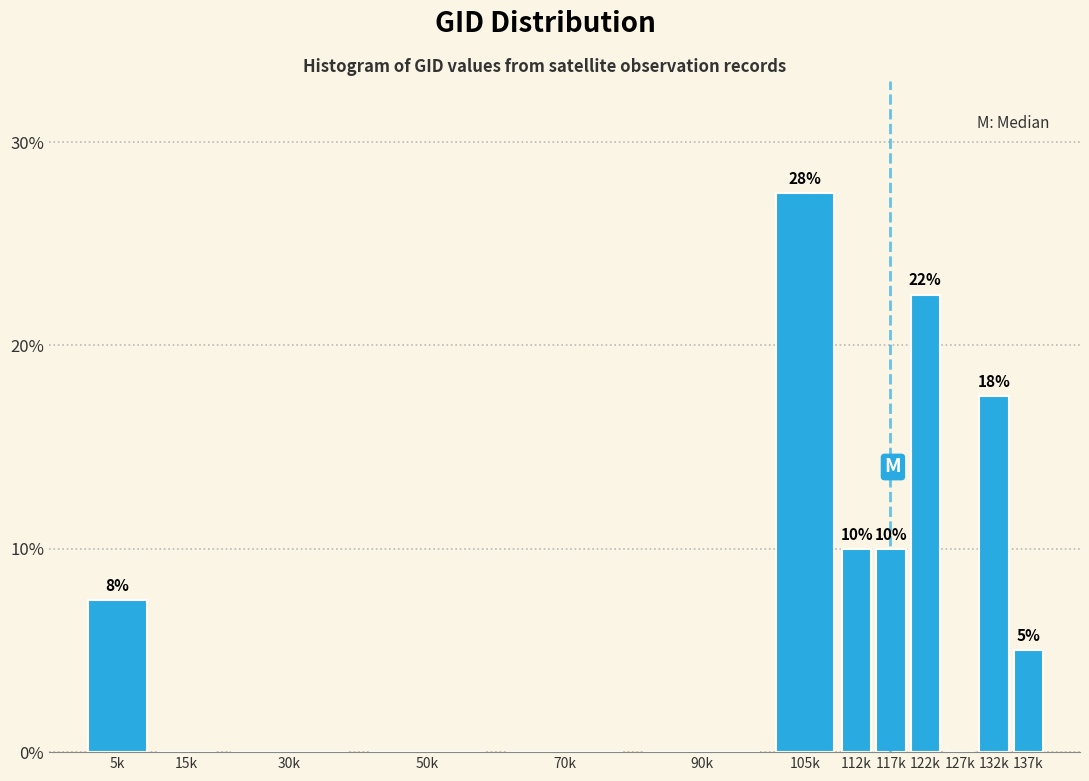

Are the bars horizontal?

No